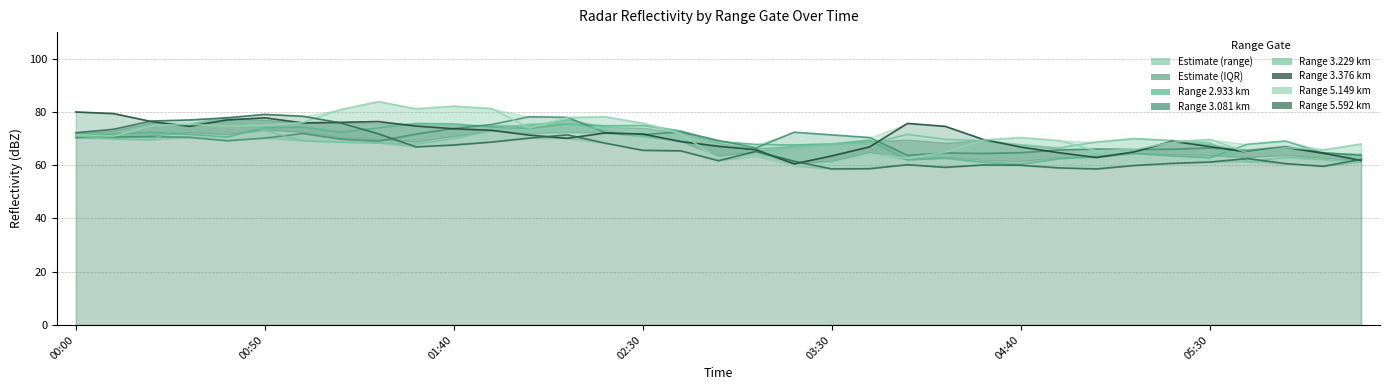

What is the approximate value of Range 3.229 km at 14?

73.2